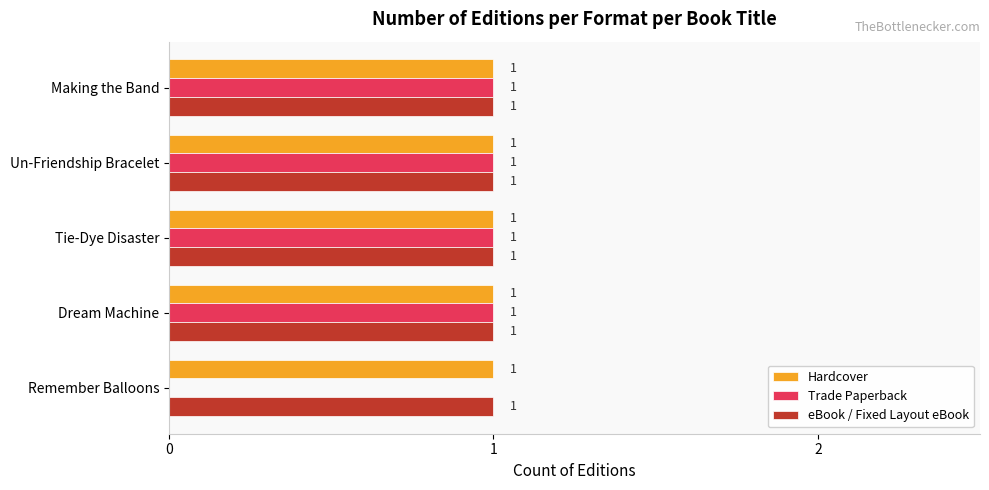

What are all the series names shown in the legend?

Hardcover, Trade Paperback, eBook / Fixed Layout eBook